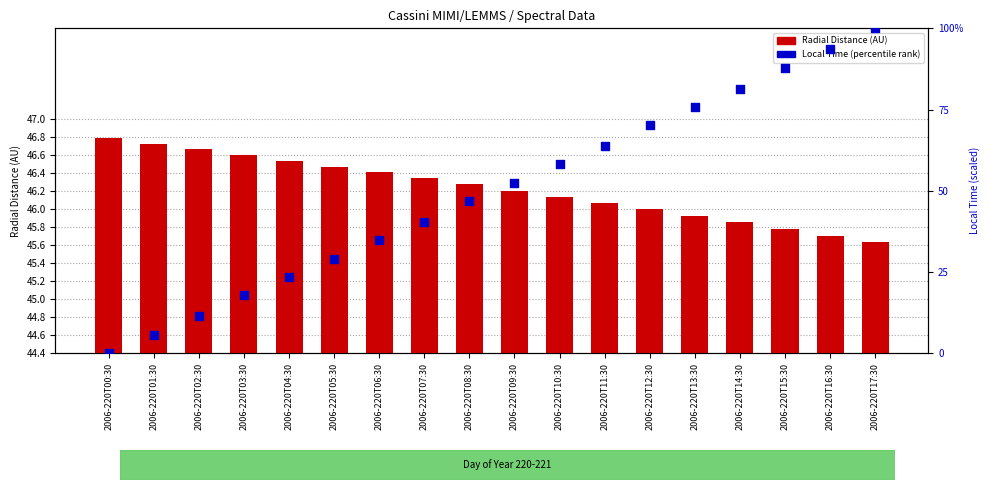

What are all the series names shown in the legend?

Radial Distance, Local Time (percentile)